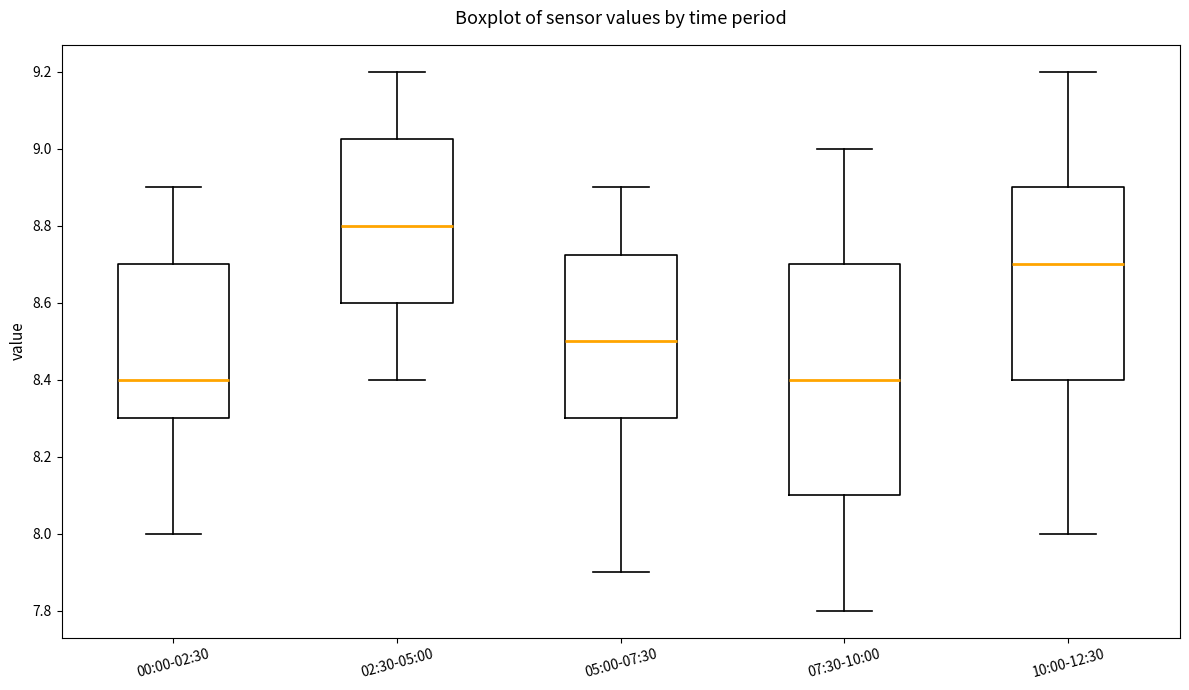

Which box has the highest median line?

02:30-05:00